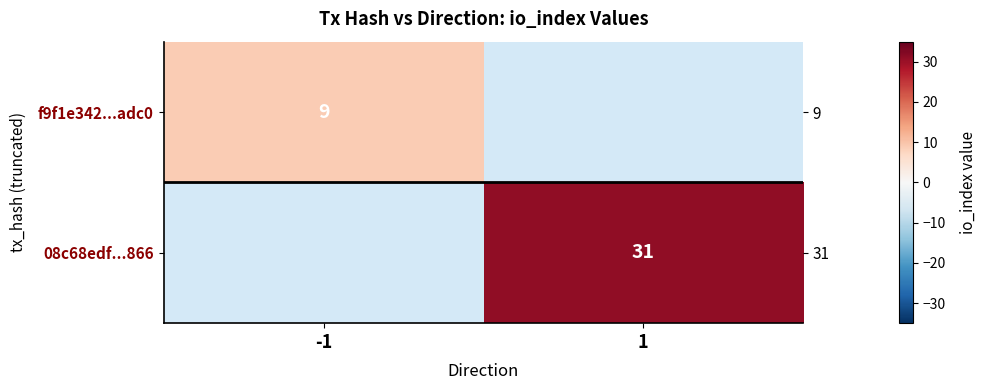

Which label corresponds to the largest value in the chart?

1